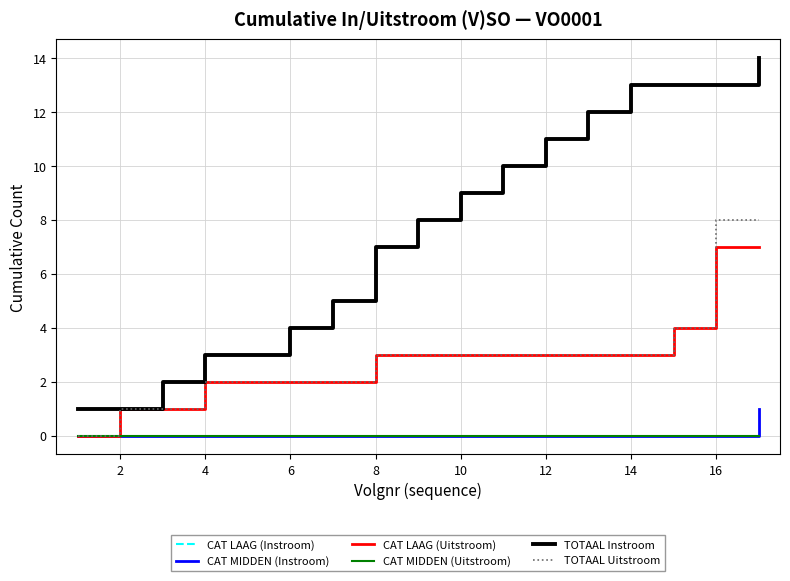

True or false: CAT MIDDEN (Instroom) and TOTAAL Instroom cross at least once.

False